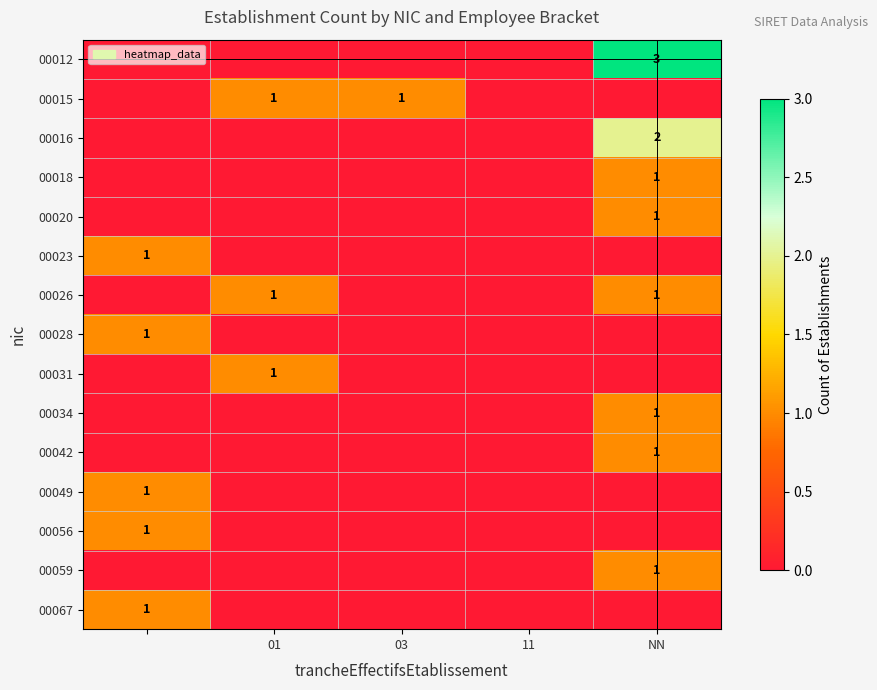

The 00031 series shows 1 at 01. True or false?

True